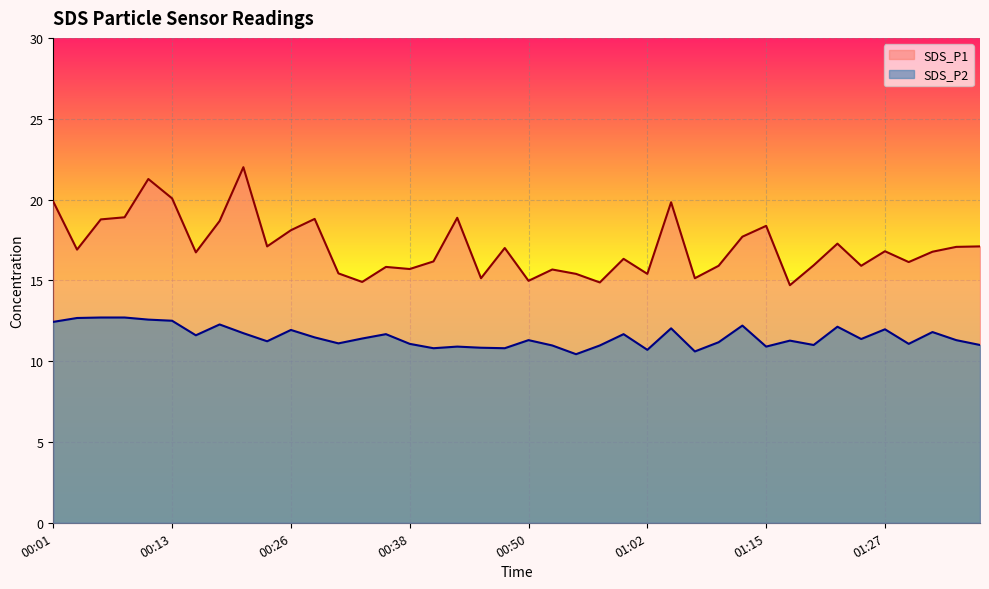

The SDS_P2 series shows 19.7 at 01:20. True or false?

False